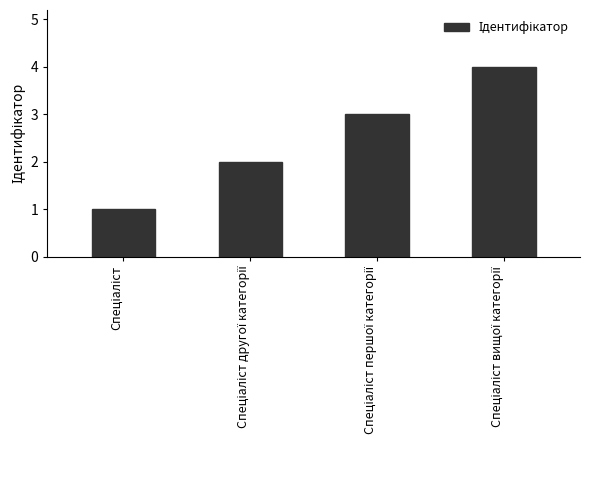

What is the sum of all values?

10